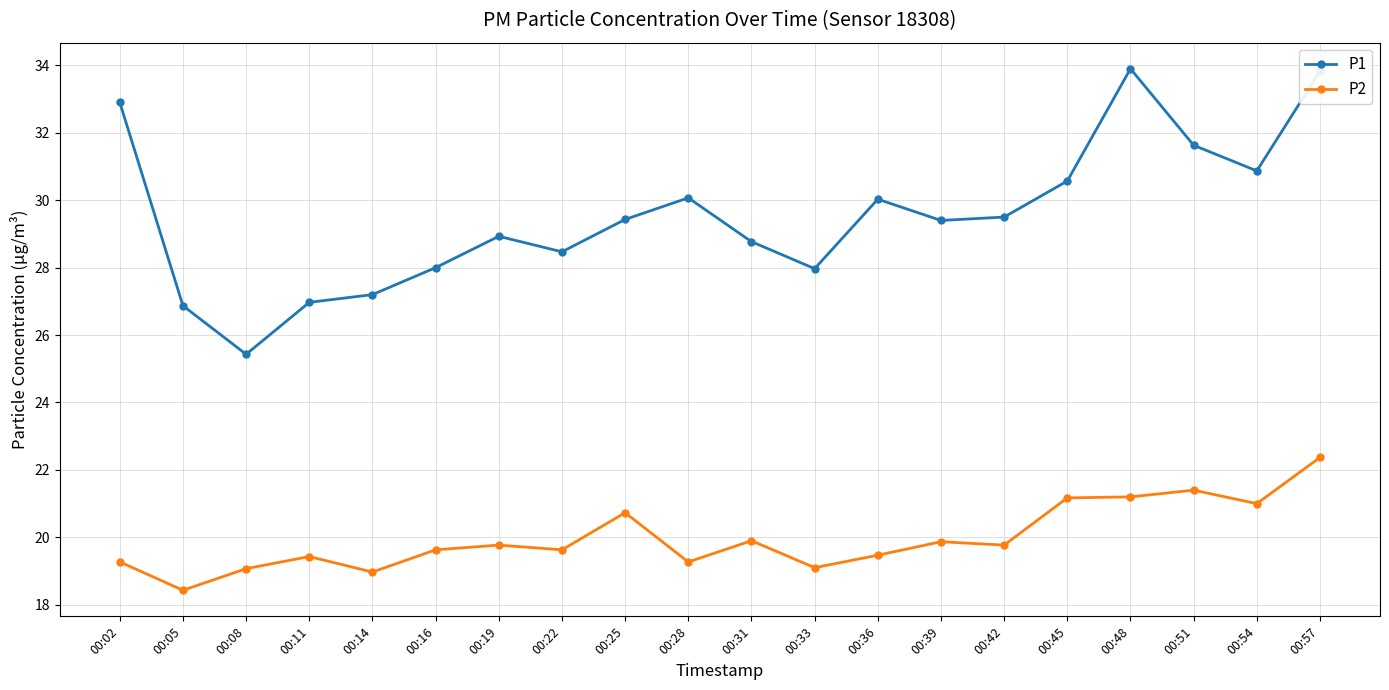

Where does the P2 series first go above 19?

00:02